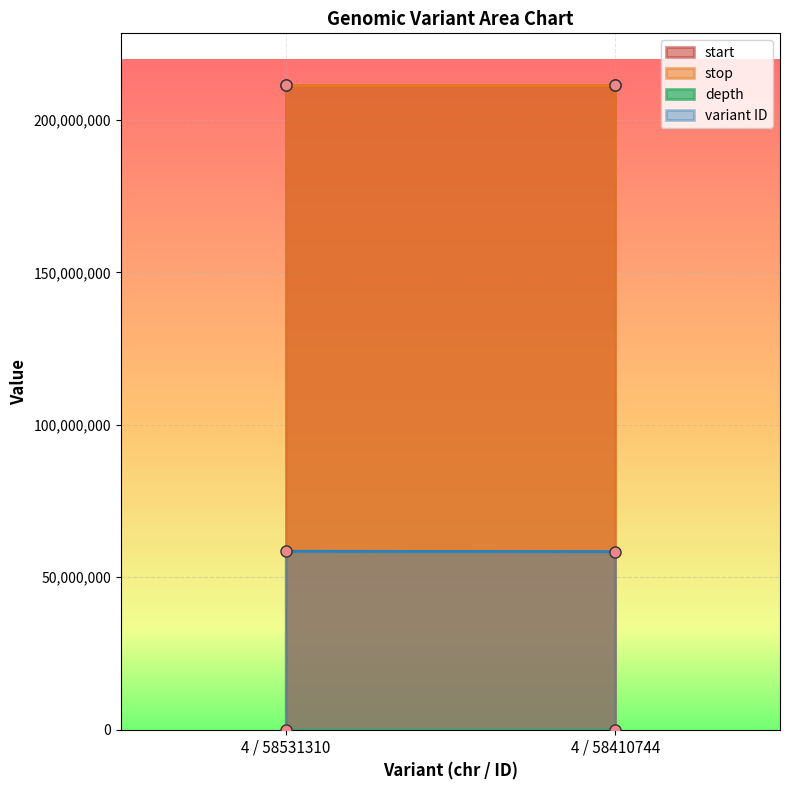

Reading left to right, list all the values displayed in this chart.

start: 211464112	211464114
stop: 211464116	211464116
depth: 13	13
variant ID: 58531310	58410744